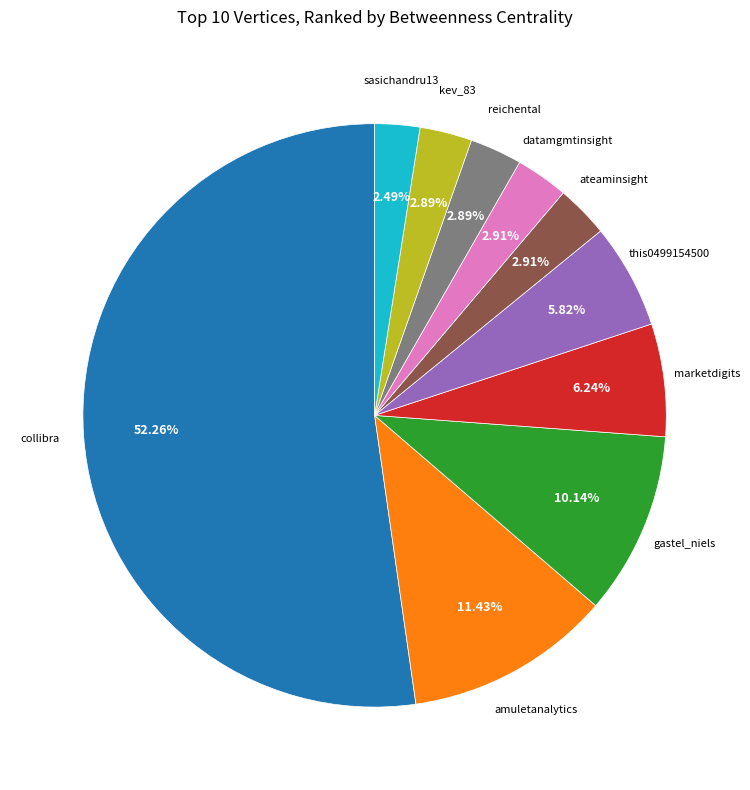

Does any single category account for the majority?

Yes